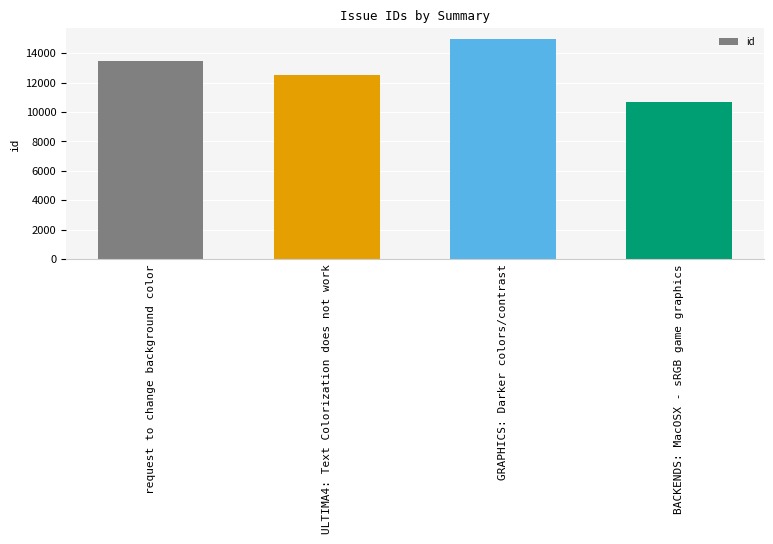

What is the change in value from request to change background color to GRAPHICS: Darker colors/contrast?

+1500